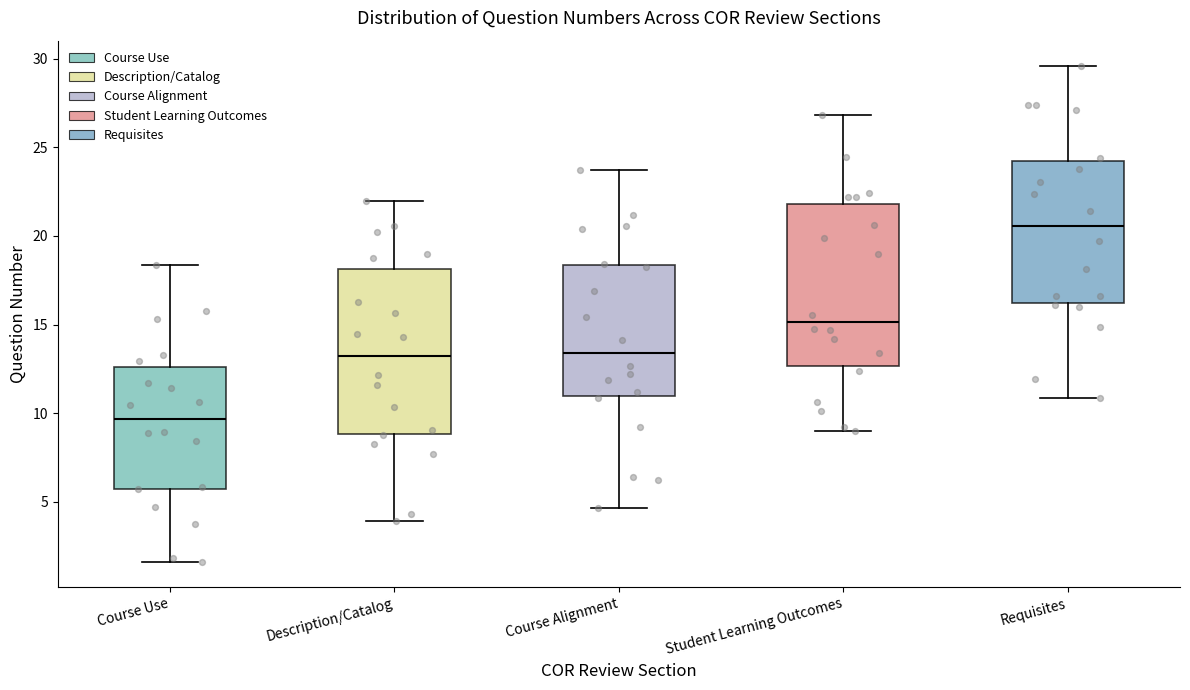

Reading left to right, transcribe this box plot: for each box, give where its median line is, the range the box spans, and where its two whiskers end, as read against the y-axis. The values are not printed on the chart, so give them approximately, as read against the axis.

Course Use: median 9.5, box 5.5 to 12.5, whiskers 1.5 to 18.5
Description/Catalog: median 13.0, box 9.0 to 18.0, whiskers 4.0 to 22.0
Course Alignment: median 13.5, box 11.0 to 18.5, whiskers 4.5 to 23.5
Student Learning Outcomes: median 15.0, box 12.5 to 22.0, whiskers 9.0 to 27.0
Requisites: median 20.5, box 16.0 to 24.0, whiskers 11.0 to 29.5